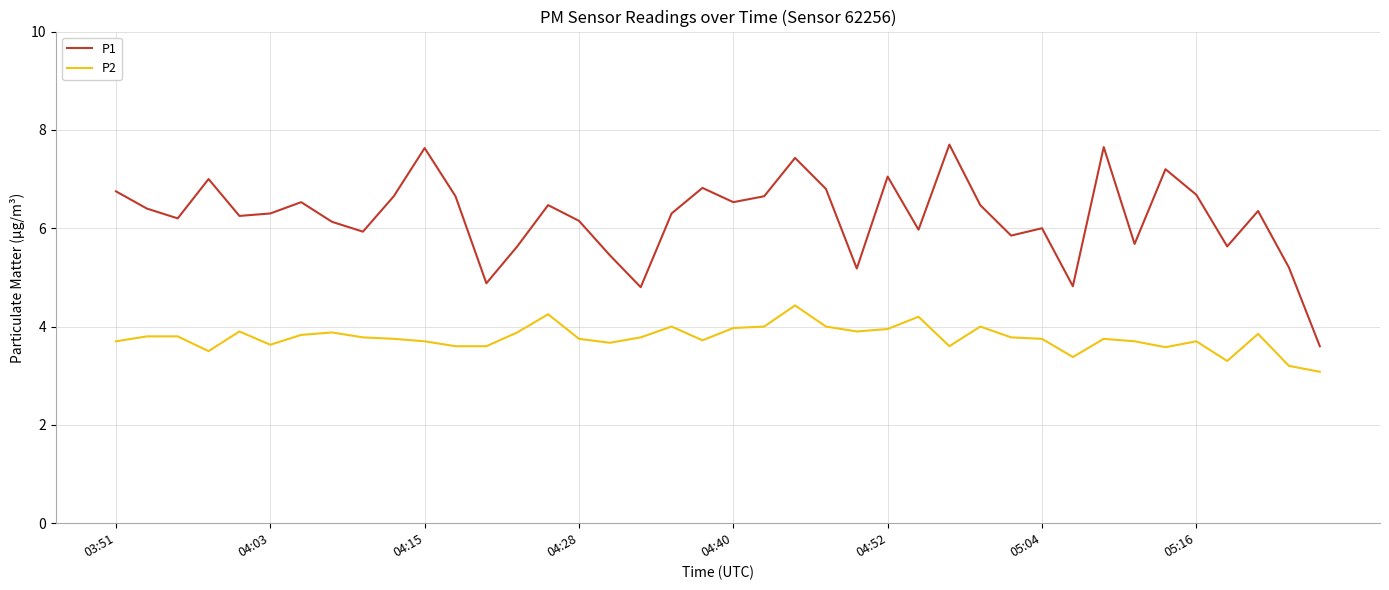

How many lines are shown in the chart?

2